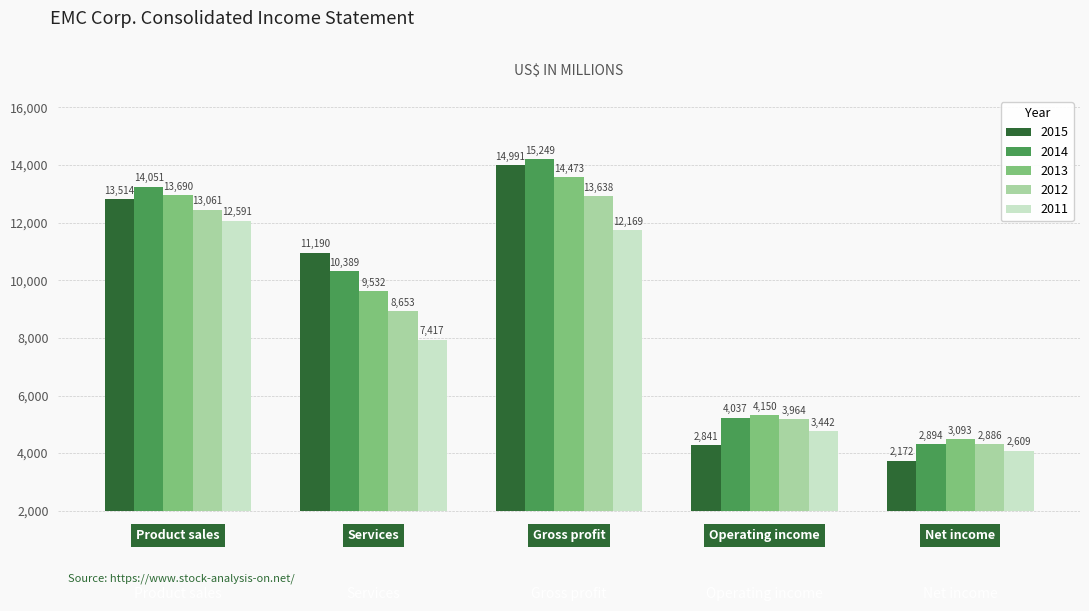

What is the smallest value displayed?

2172